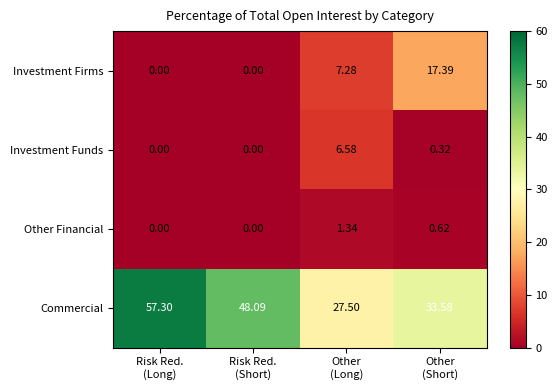

Which series has the largest total across all categories?

Commercial